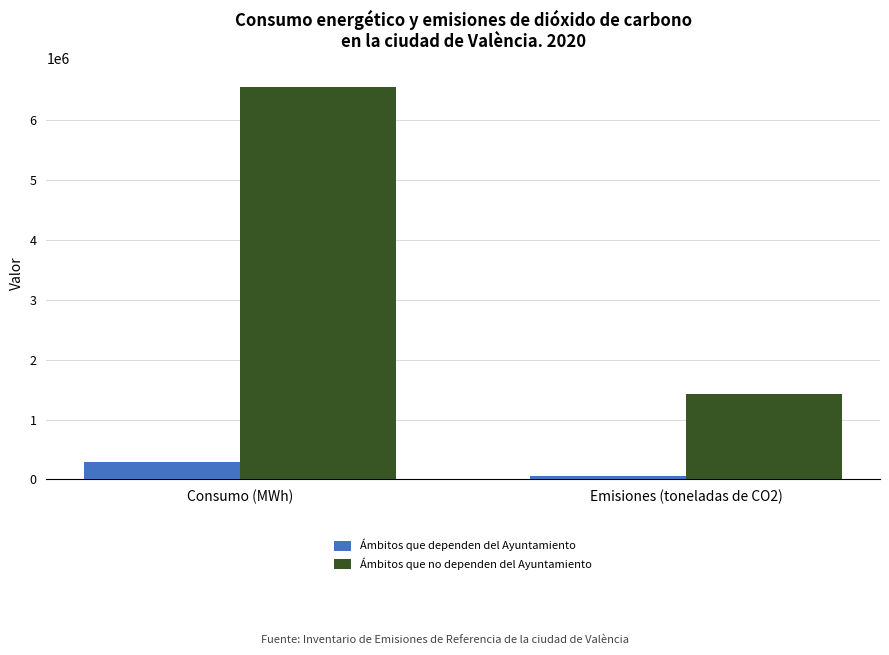

What is the difference between the maximum and minimum values in the Ámbitos que no dependen del Ayuntamiento series?

5123902.0